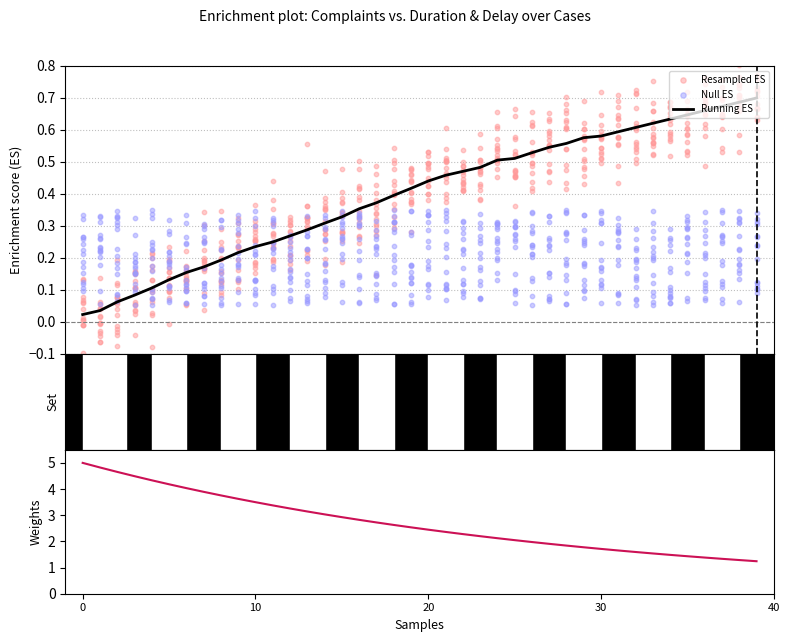

At how many categories does at least one series exceed 2?

26